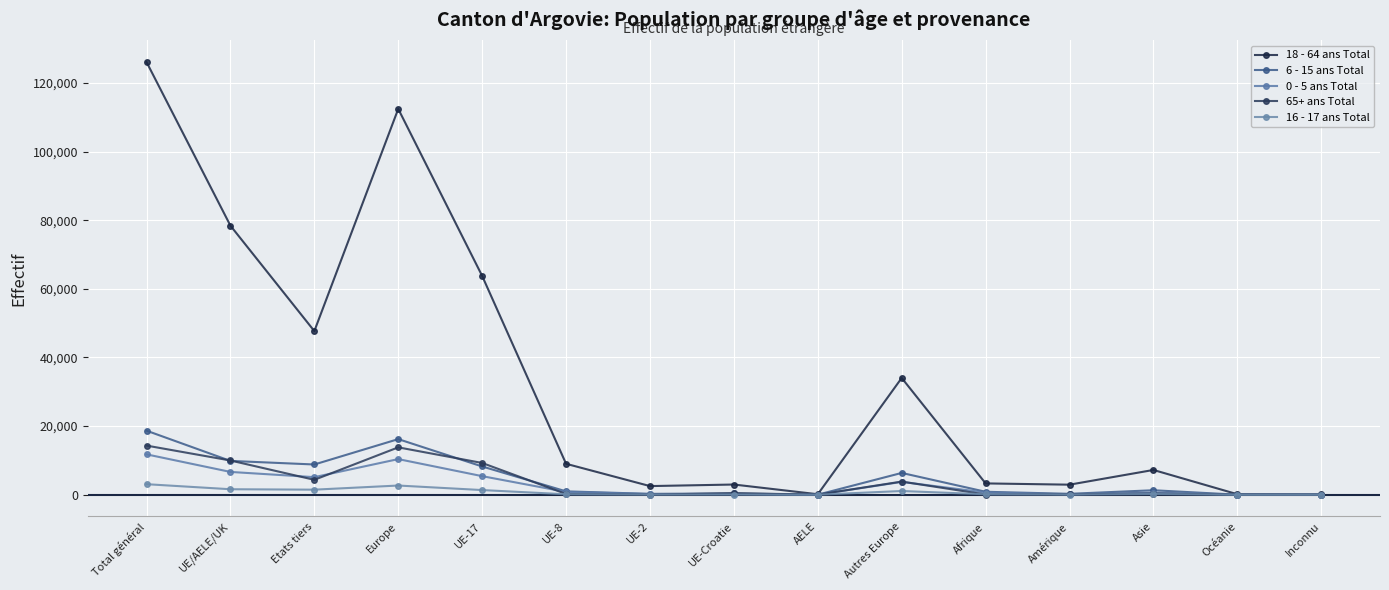

What is the total value across all series at Amérique?

3447